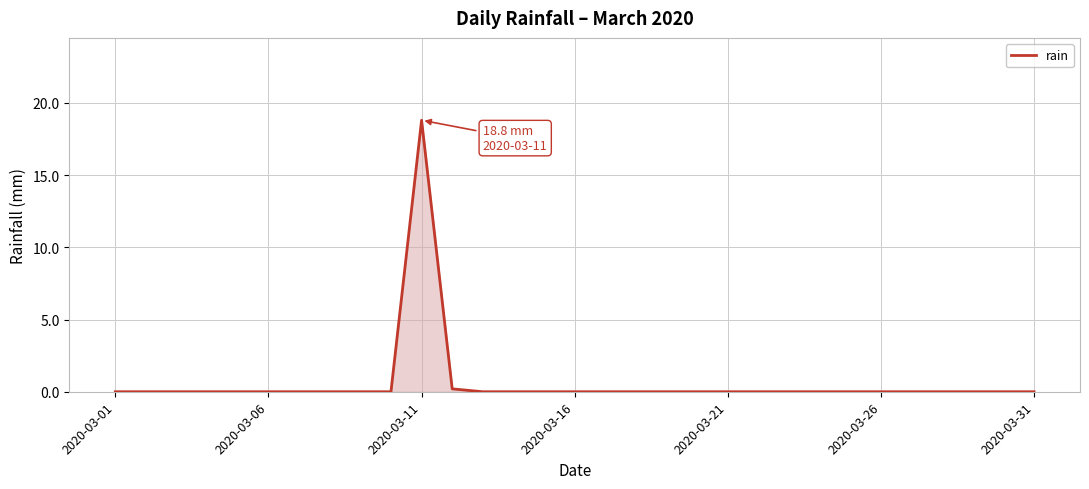

What is the maximum value shown in the chart?

18.8